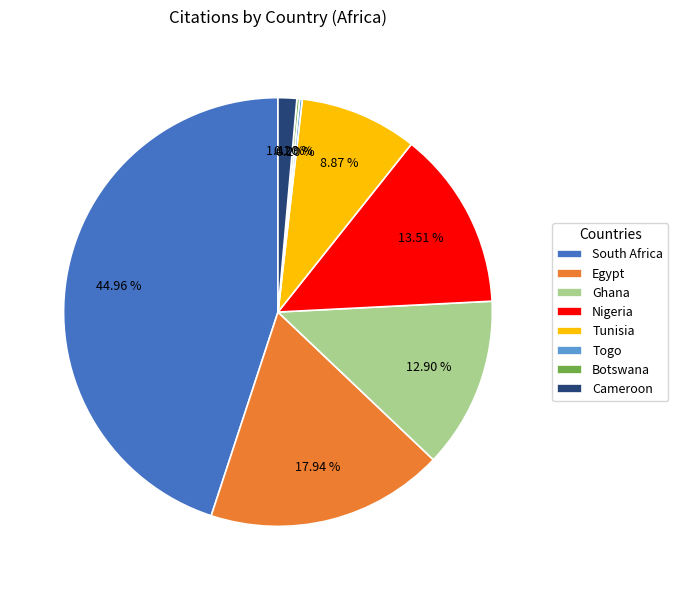

What percentage is the Egypt slice, to the nearest percent?

18%